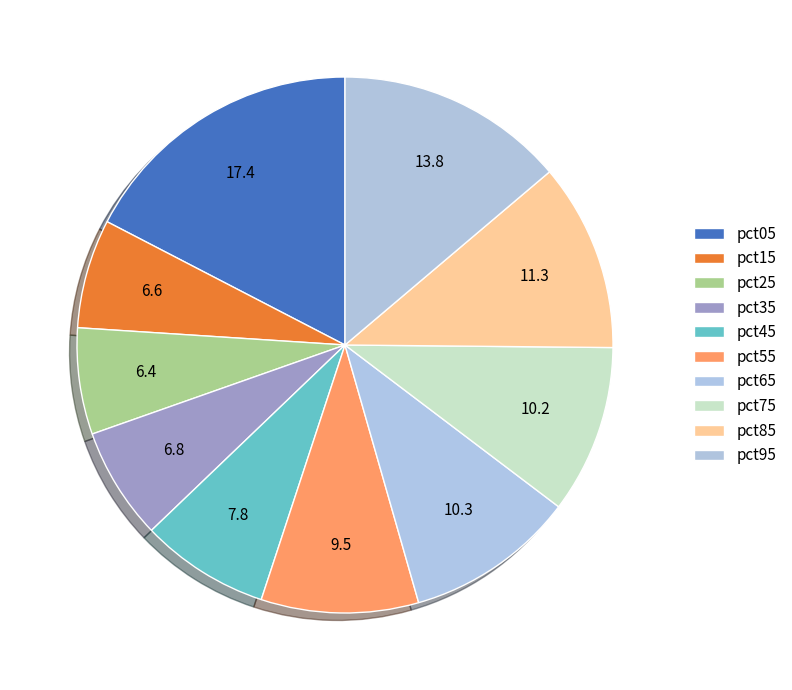

How many slices are in this pie chart?

10